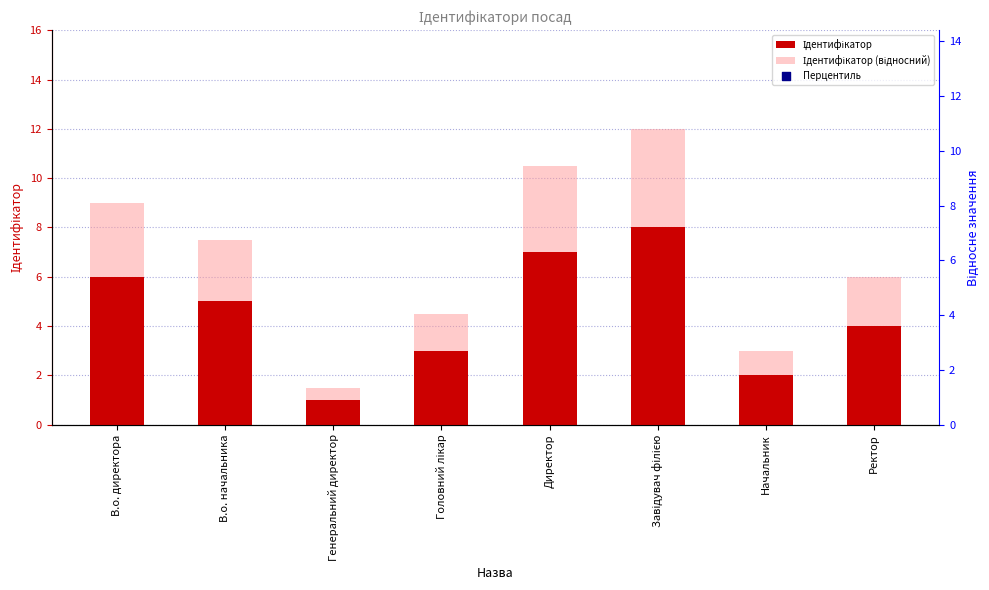

Which series reaches the minimum Y coordinate?

Ідентифікатор